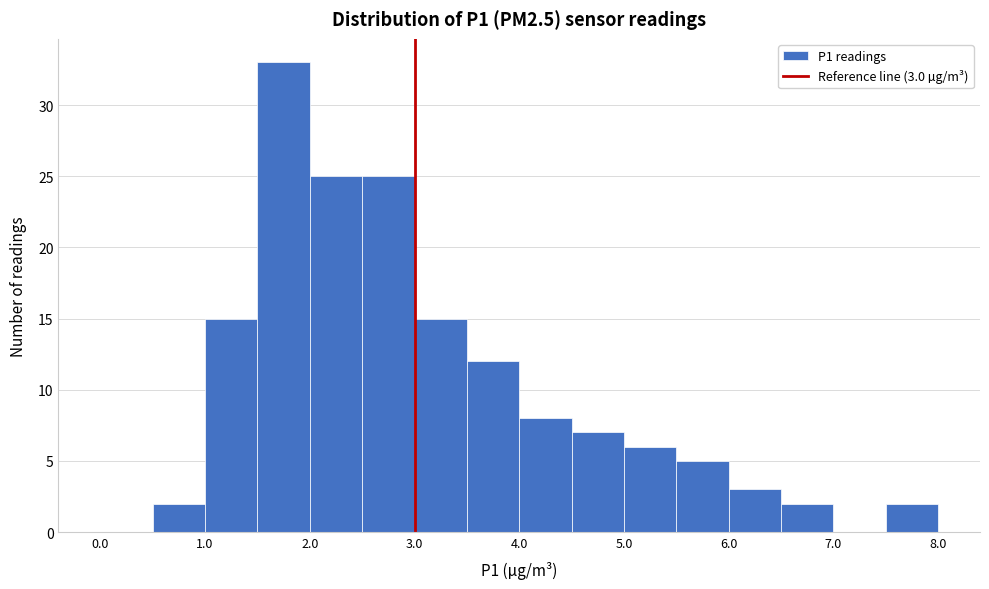

Which range on the x-axis has the tallest bar?

1.5 to 2.0